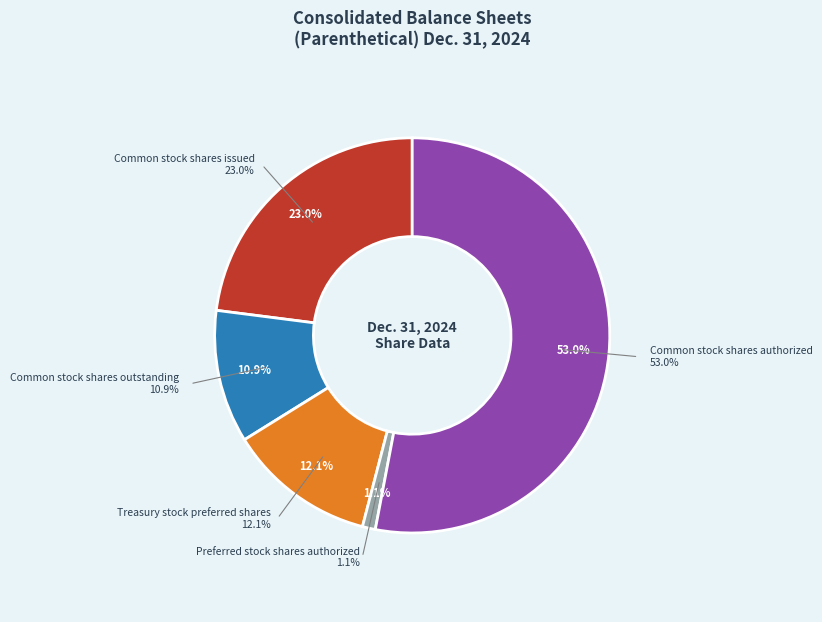

The Common stock shares issued slice represents 23% of the pie. True or false?

True